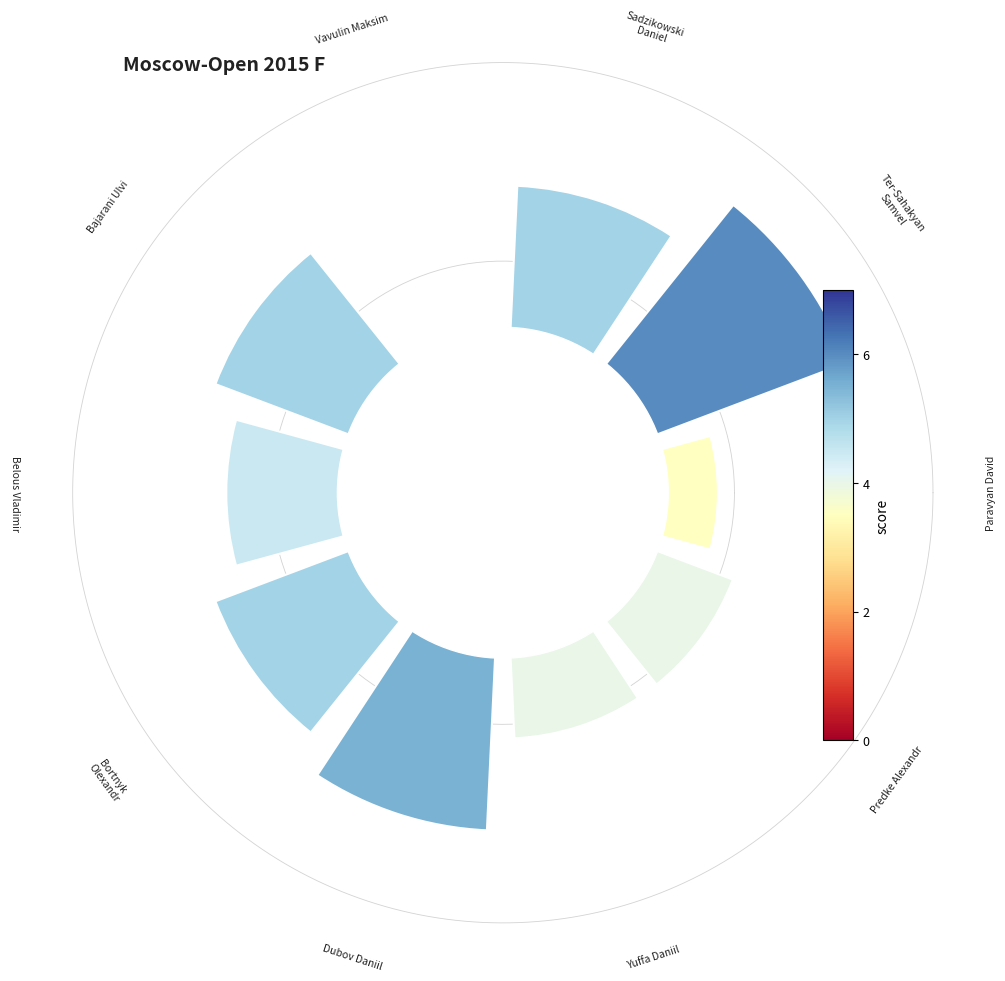

Is there a majority slice in this chart?

No